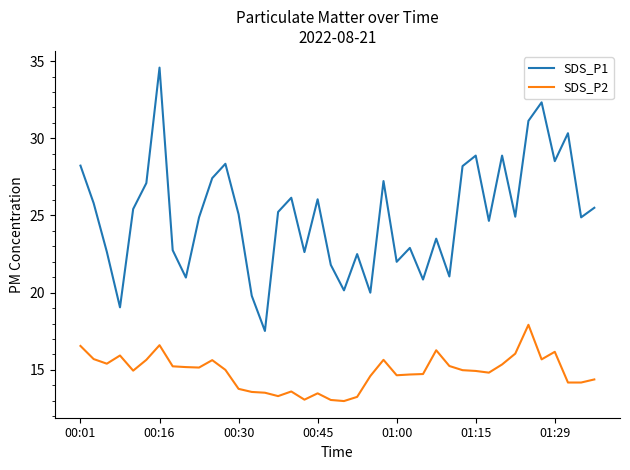

Which series has the widest spread of values?

SDS_P1